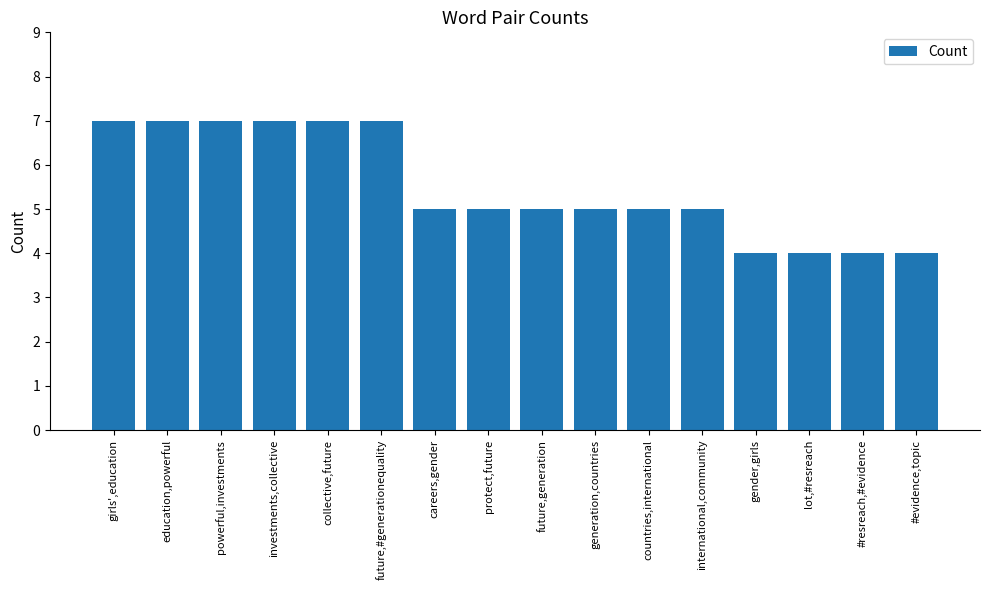

What is the sum of the values at girls',education and international,community?

12